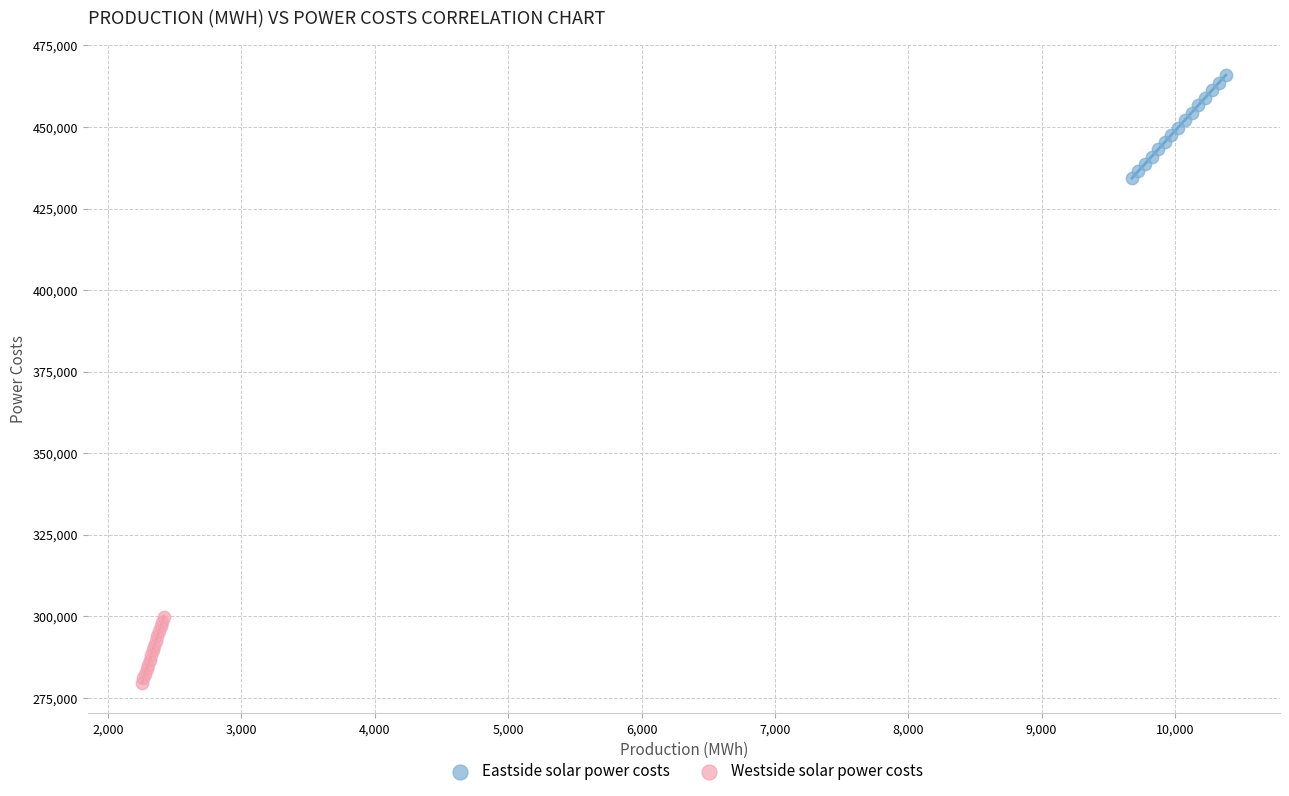

Which series has the largest Y range (max minus min)?

Eastside solar power costs